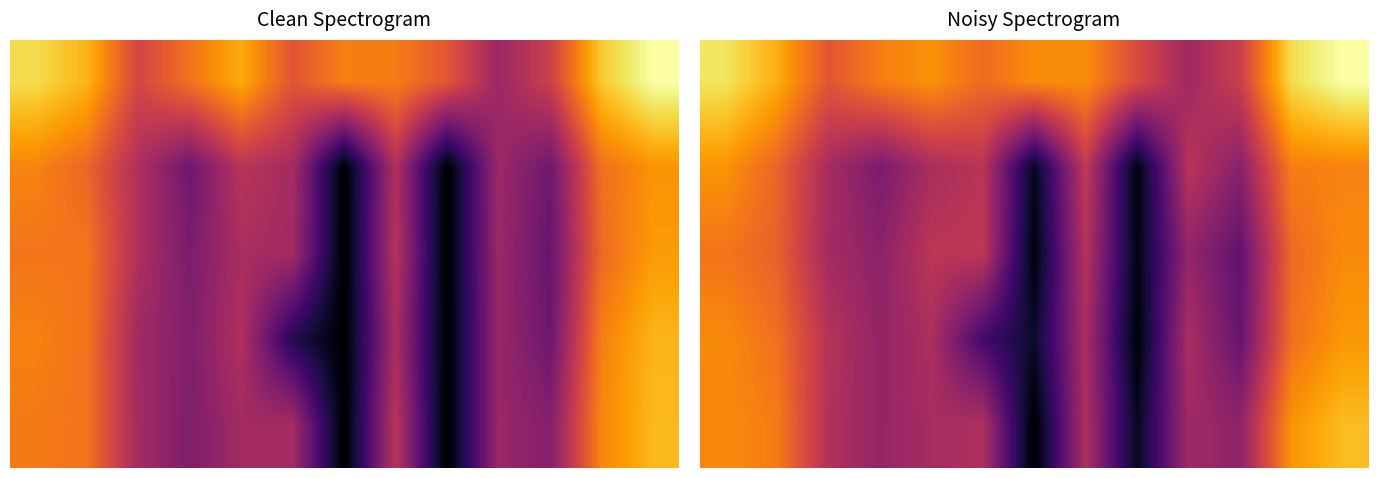

Which category has the highest value across all series?

12